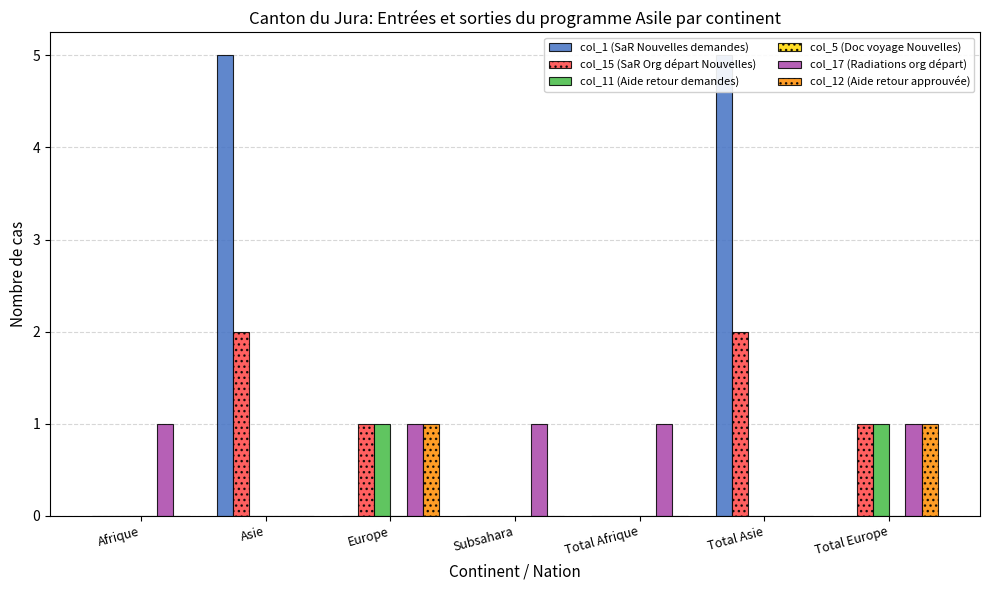

What is the maximum value for col_11 (Aide retour demandes)?

1